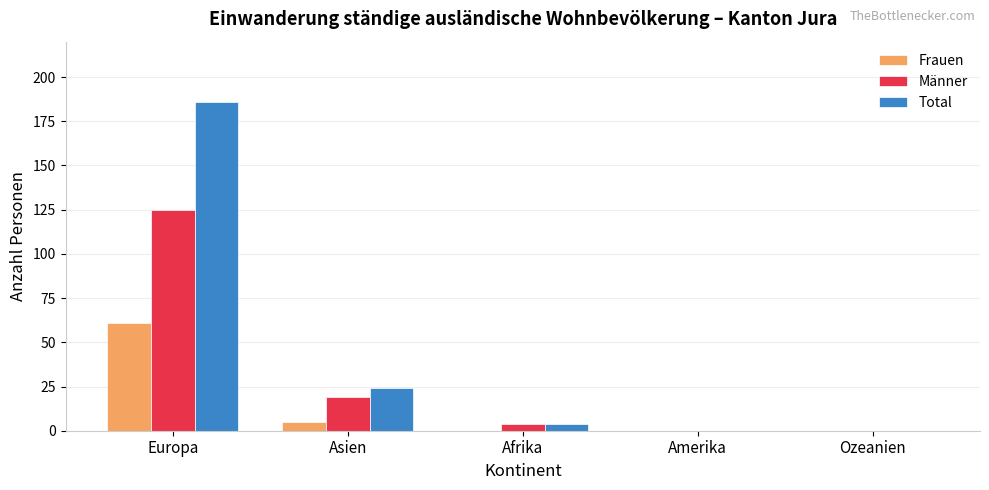

What is the total value across all series at Europa?

372